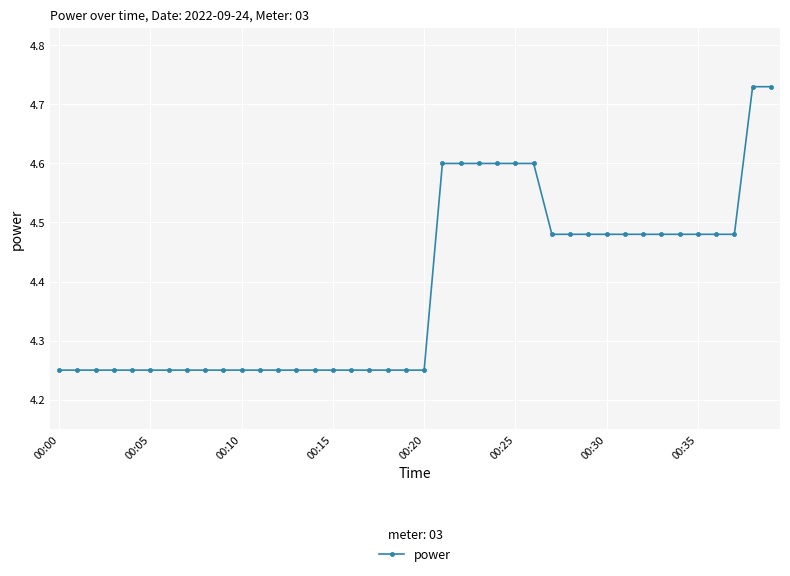

What is the average value?

4.4